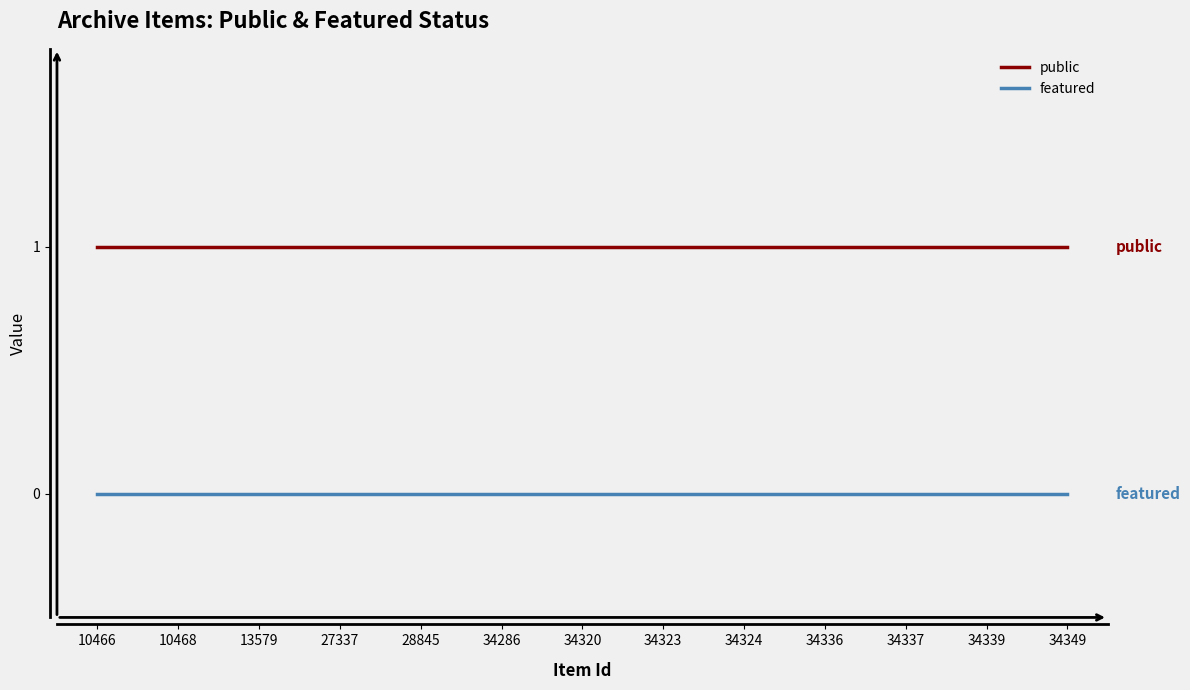

True or false: public and featured intersect in this chart.

False